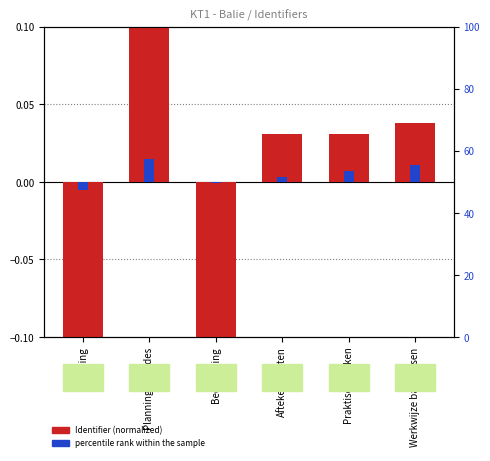

How many bars are there in total?

12